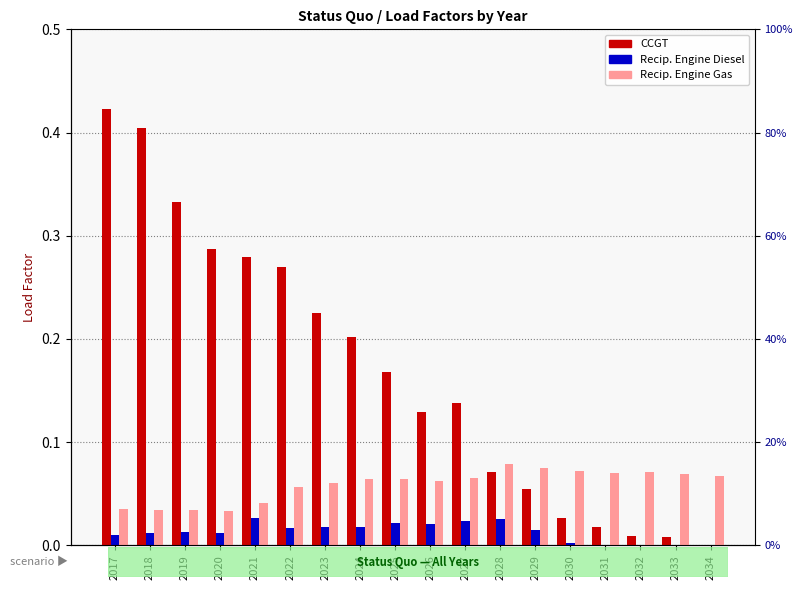

List the labels in order of Reciprocating Engine Diesel value, smallest first.

2031, 2032, 2033, 2034, 2030, 2017, 2018, 2020, 2019, 2029, 2022, 2023, 2024, 2026, 2025, 2027, 2028, 2021